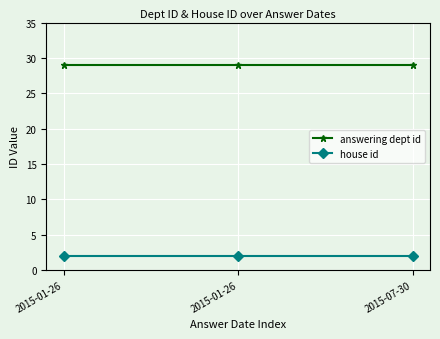

Between 2015-01-26 and 2015-01-26, which series saw the biggest shift?

answering dept id